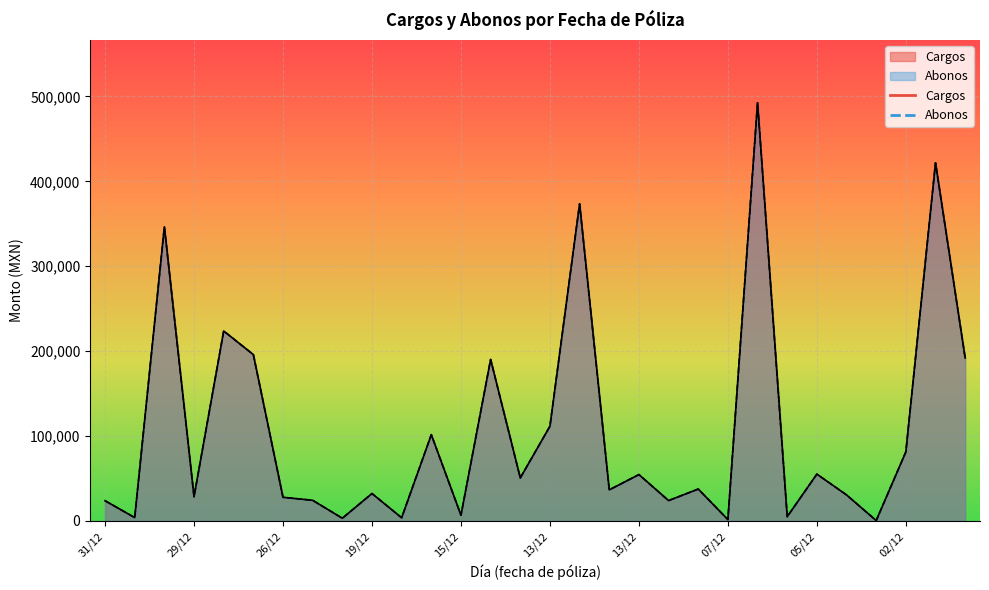

Does the chart display data point markers on the line(s)?

No